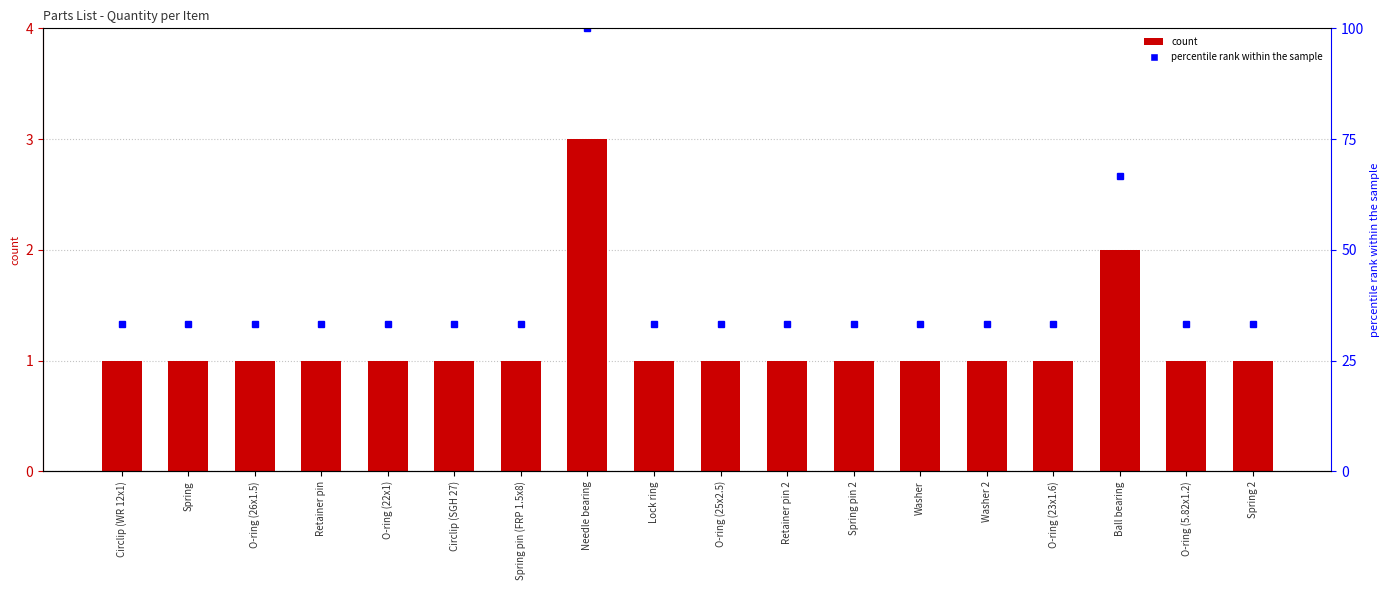

Which has a higher value, Retainer pin or O-ring (22x1)?

Retainer pin